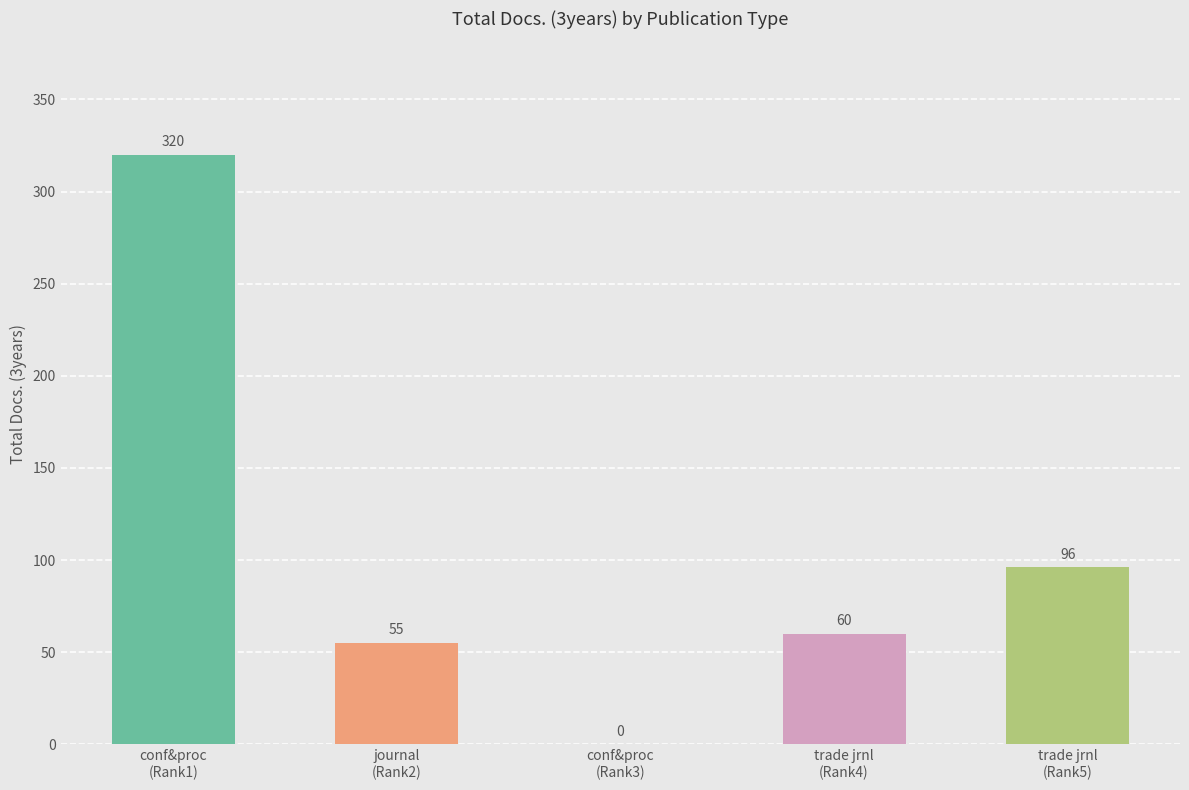

Approximately how many times larger is the value at trade jrnl
(Rank4) compared to conf&proc
(Rank1)?

0.2